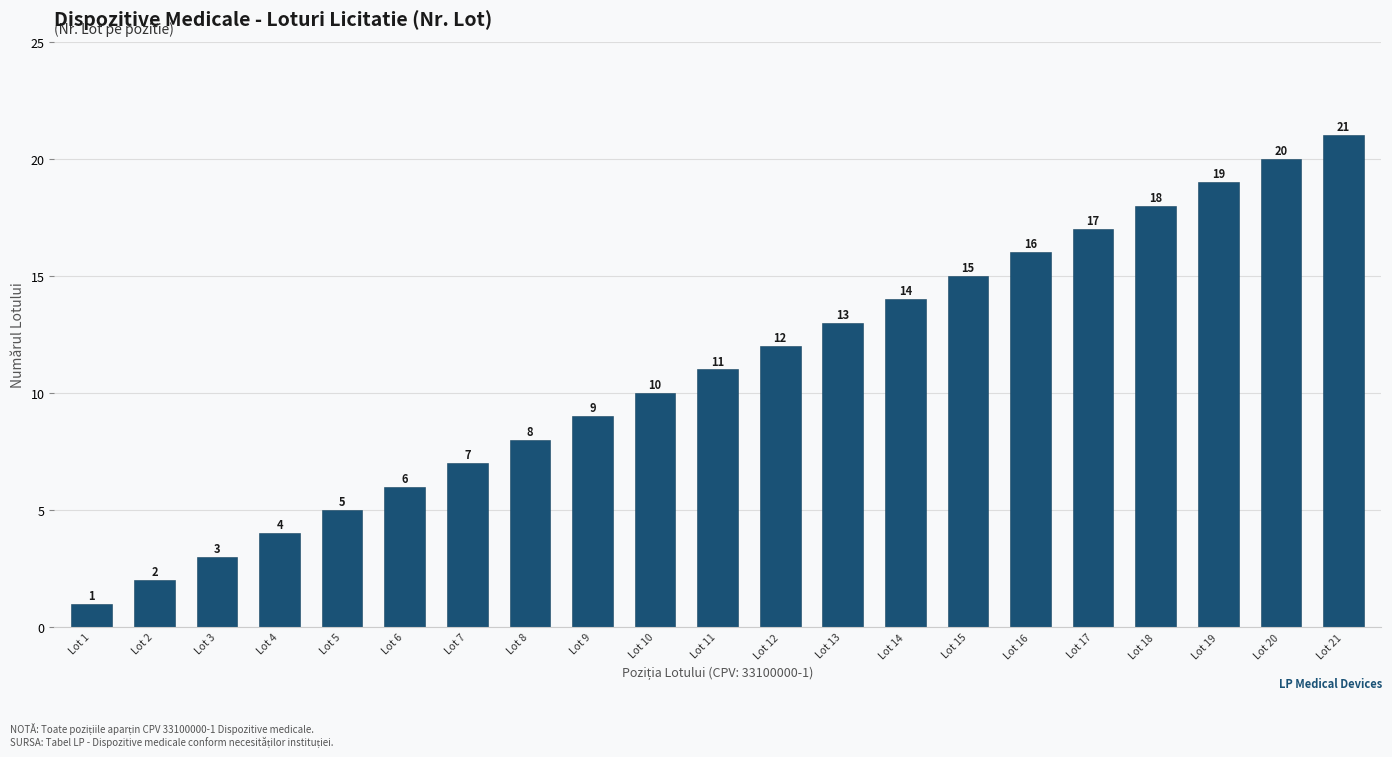

Reading left to right, what are all the values shown in this chart?

1	2	3	4	5	6	7	8	9	10	11	12	13	14	15	16	17	18	19	20	21